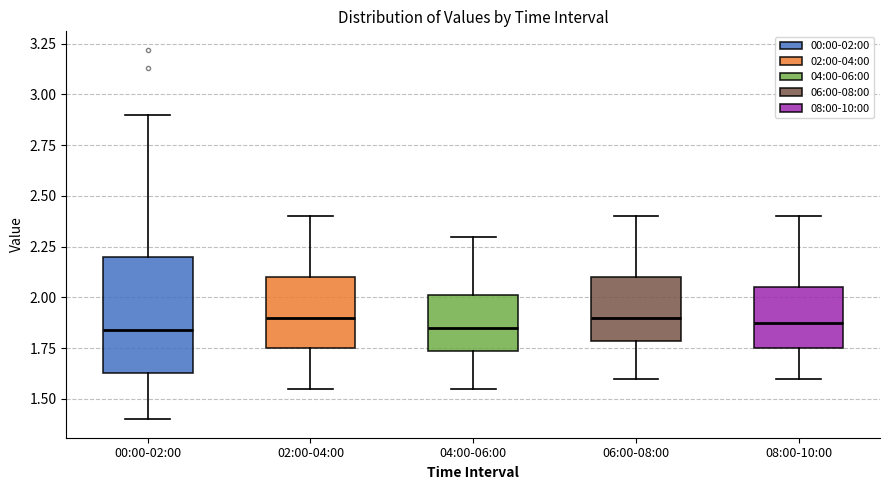

Reading left to right, read every box against the y-axis: the position of its median line, the range the box covers, and the ends of its whiskers. The values are not printed on the chart, so give them approximately, as read against the axis.

00:00-02:00: median 1.85, box 1.65 to 2.20, whiskers 1.40 to 2.90
02:00-04:00: median 1.90, box 1.75 to 2.10, whiskers 1.55 to 2.40
04:00-06:00: median 1.85, box 1.75 to 2.00, whiskers 1.55 to 2.30
06:00-08:00: median 1.90, box 1.80 to 2.10, whiskers 1.60 to 2.40
08:00-10:00: median 1.90, box 1.75 to 2.05, whiskers 1.60 to 2.40